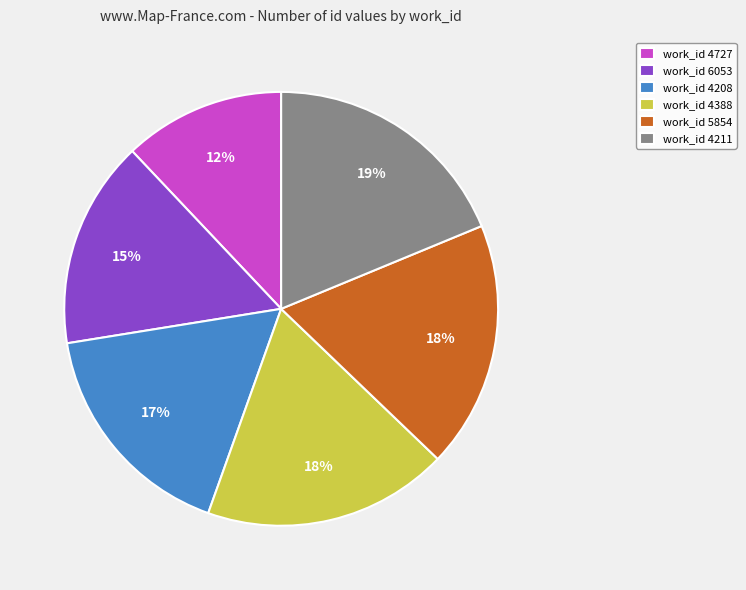

How many segments does this pie chart have?

6